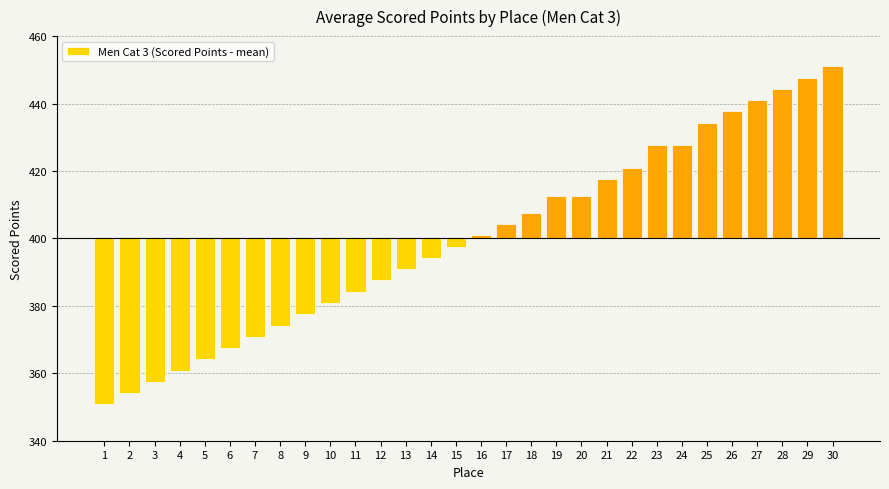

Does the chart contain any negative values?

Yes